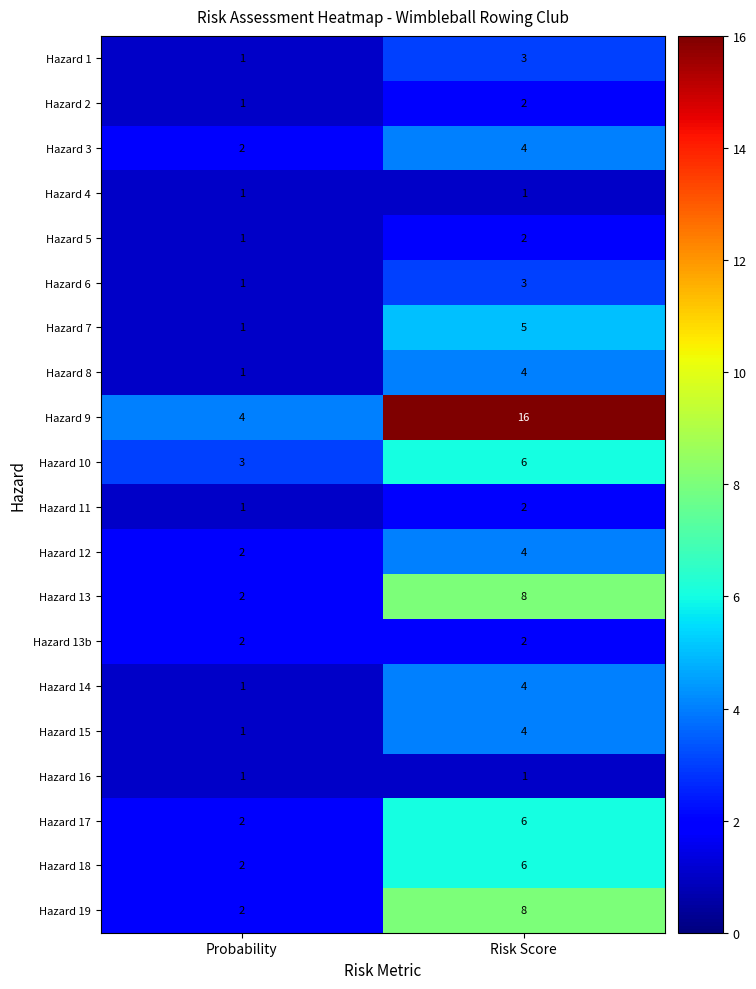

What is the total value across all series at Probability?

32